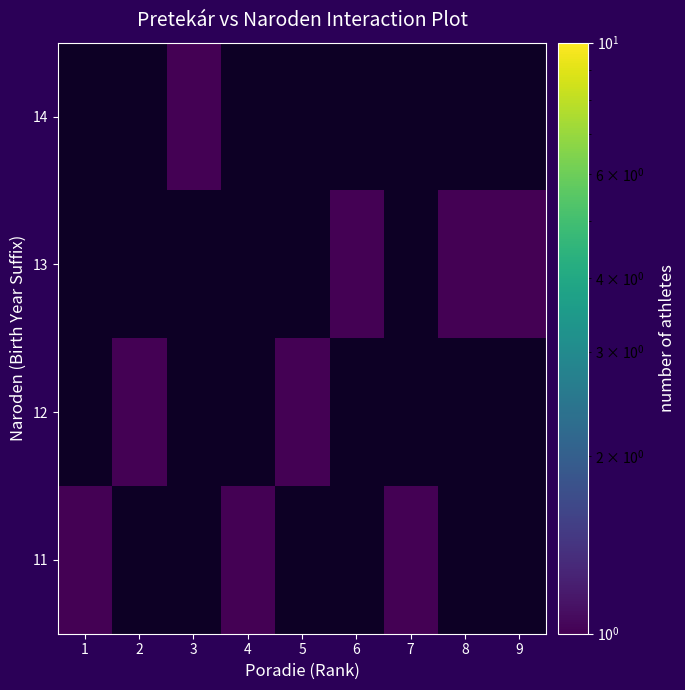

Which label corresponds to the smallest value in the chart?

Poradie